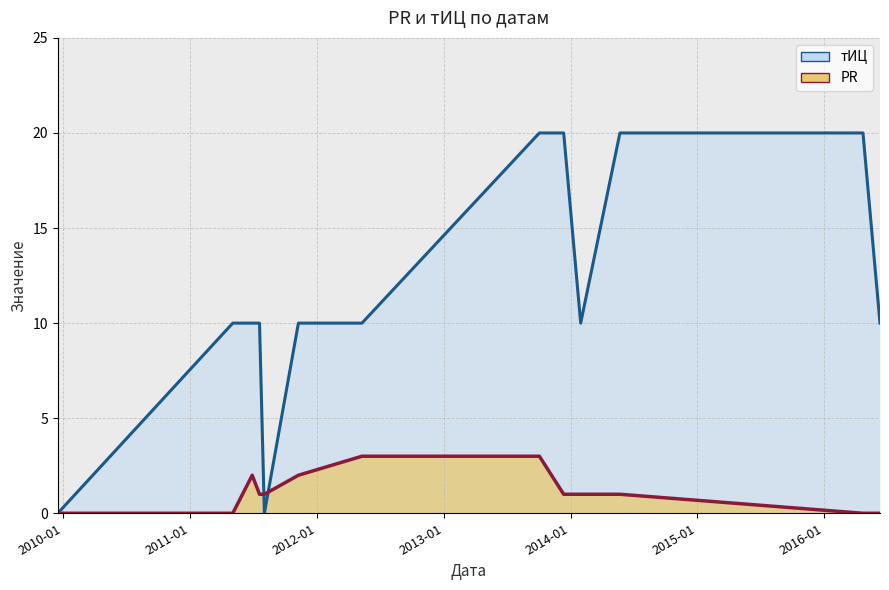

Where does the PR series first go above 1?

2011-06-29